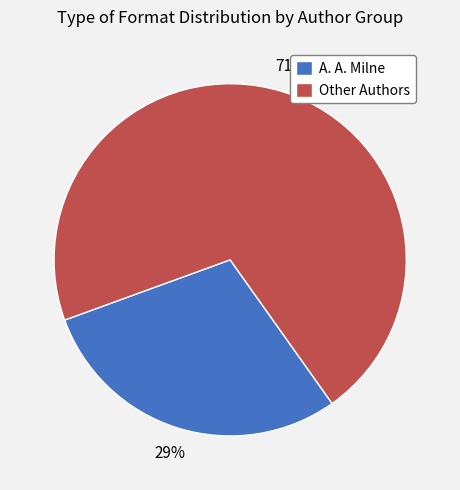

To the nearest percent, what is the combined percentage of Other Authors and A. A. Milne?

100%